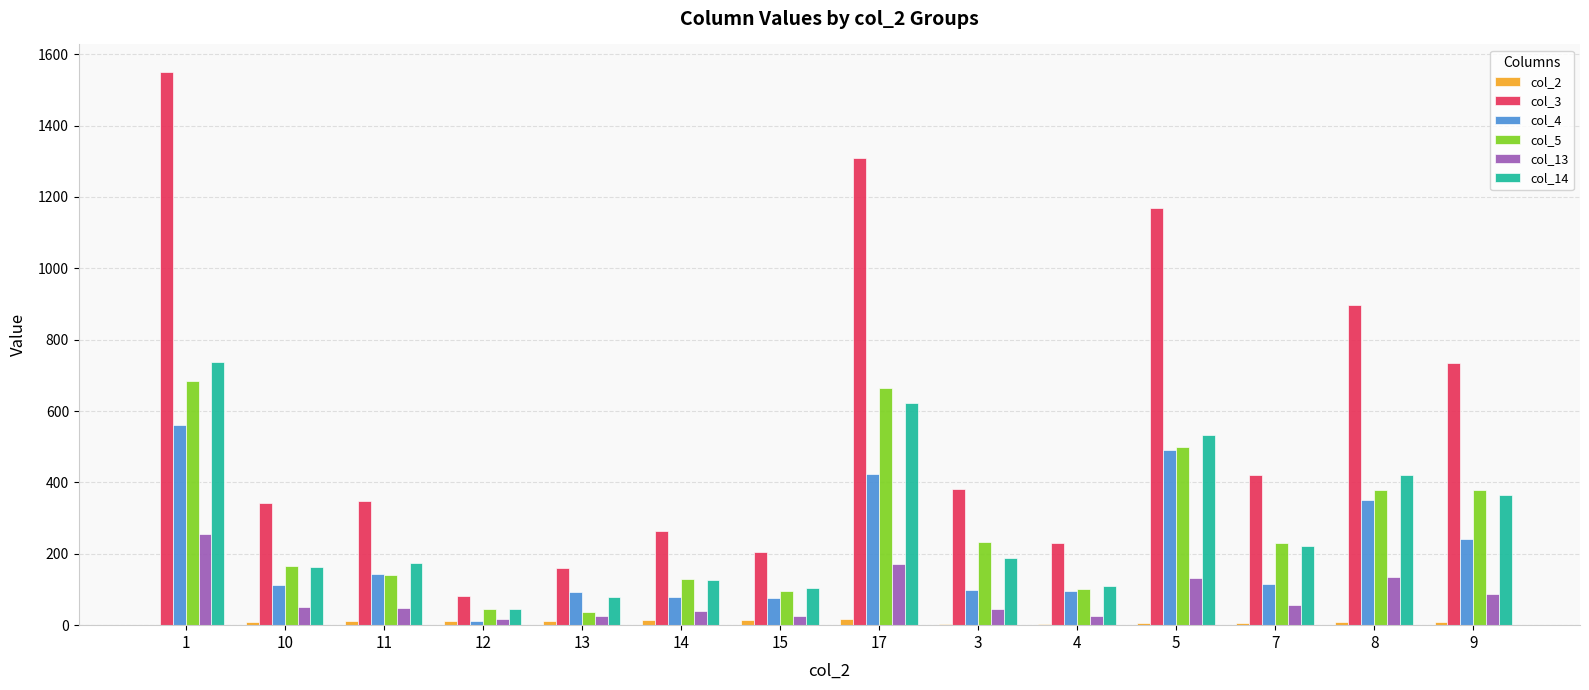

Which series has the largest total across all categories?

col_3